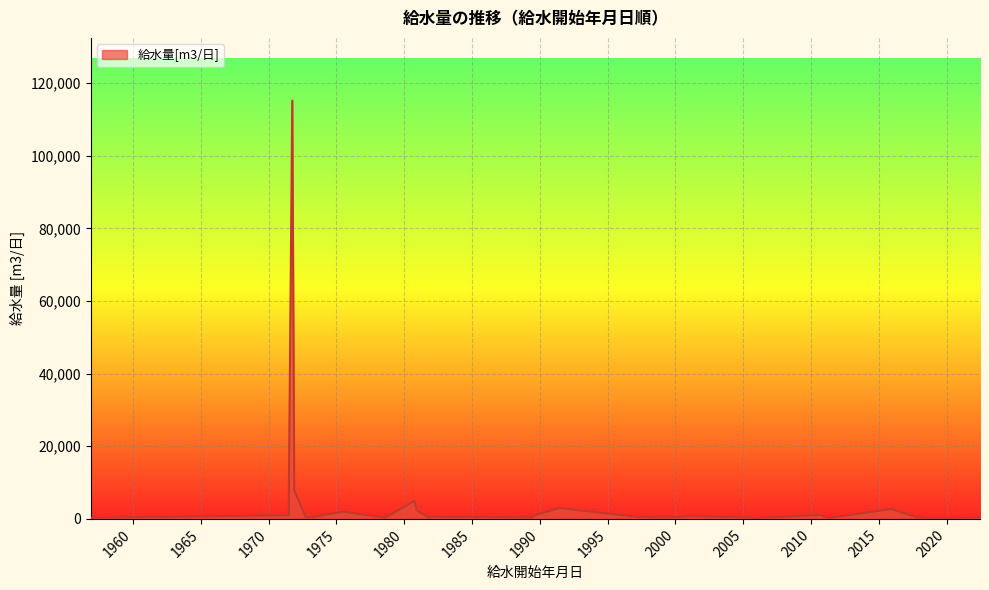

How many lines are shown in the chart?

1